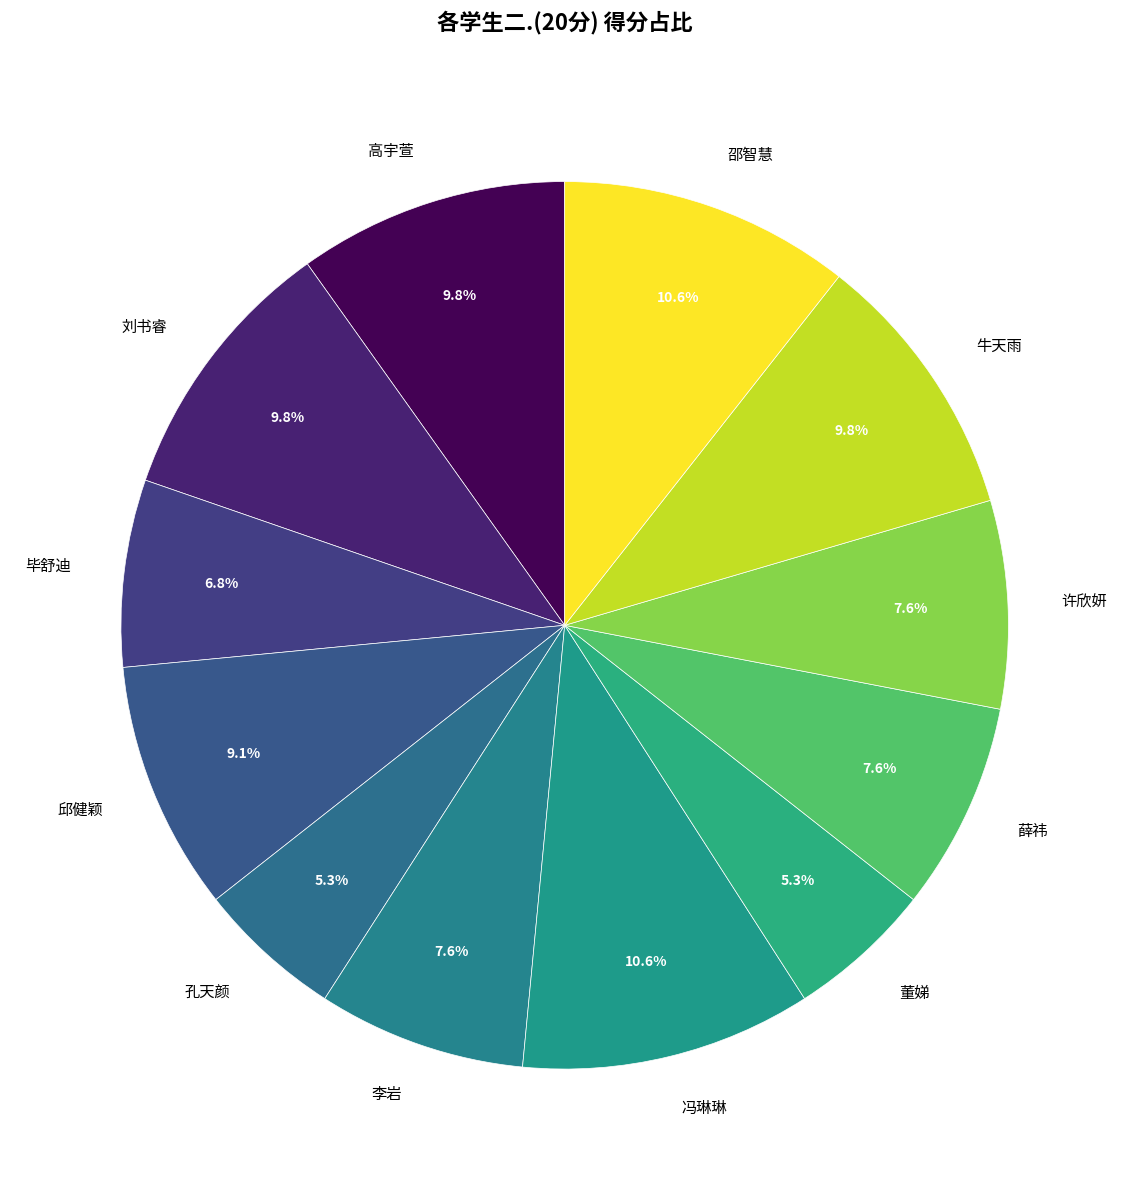

Between 刘书睿 and 邵智慧, which is larger?

邵智慧